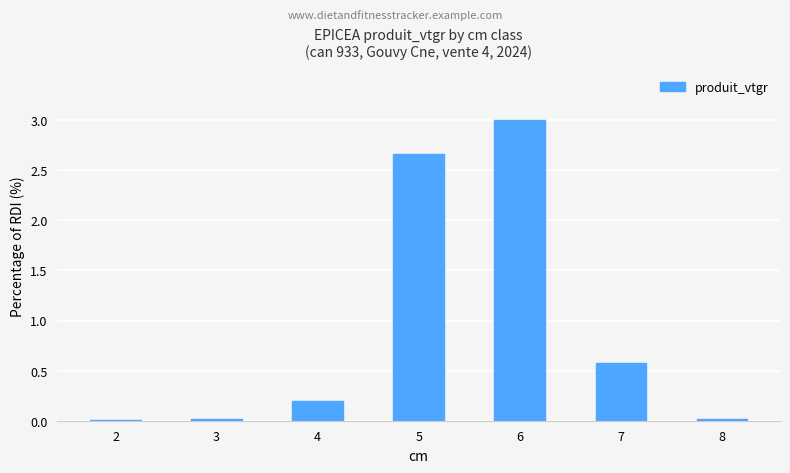

Where is the data nearest to the value 1?

7